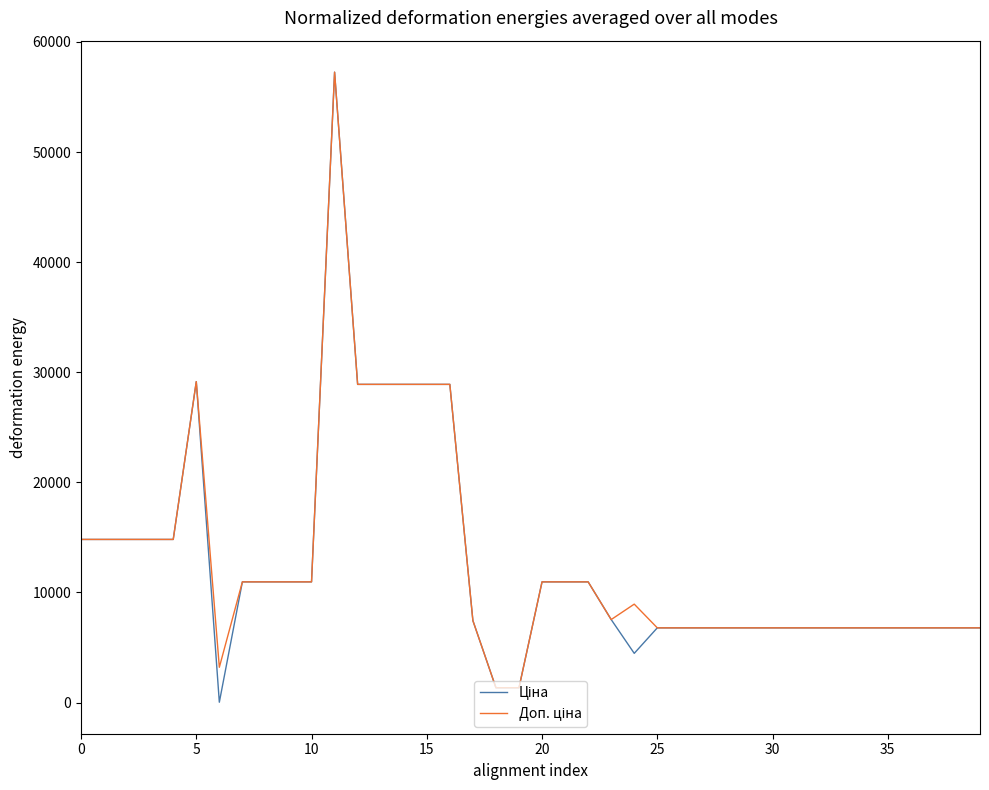

What is the maximum value shown in the chart?

57258.0